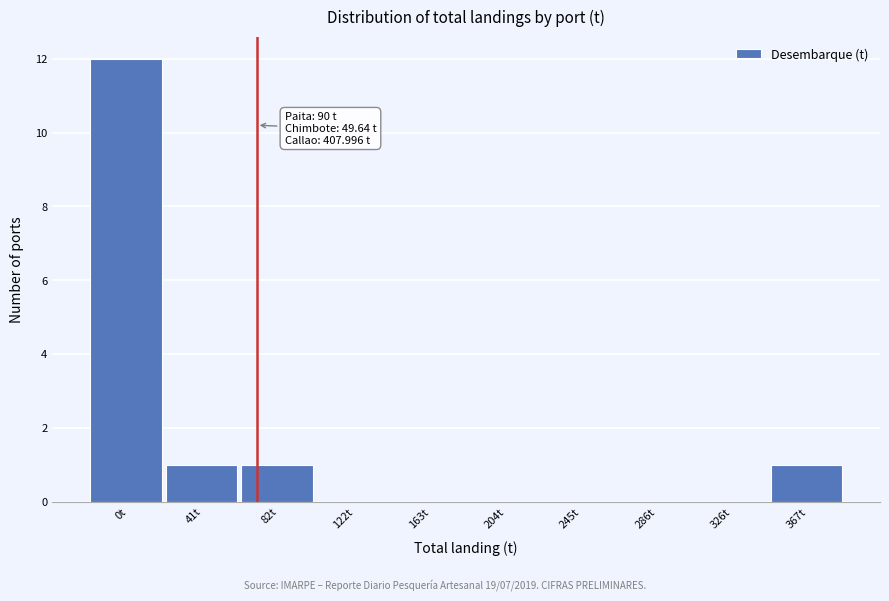

Reading left to right, transcribe all the data shown in this chart.

0t=12	41t=1	82t=1	122t=0	163t=0	204t=0	245t=0	286t=0	326t=0	367t=1